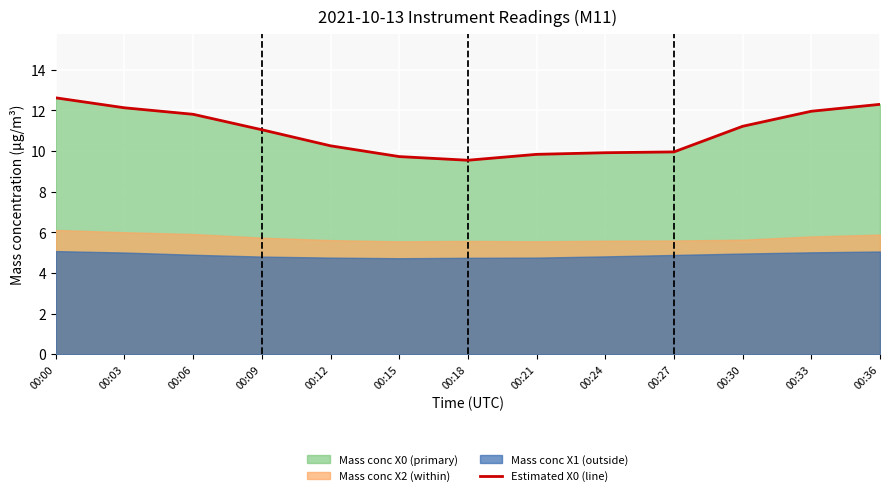

Reading right to left, what are all the values shown in this chart?

12.3	12.0	11.2	10.0	9.9	9.8	9.6	9.7	10.3	11.1	11.8	12.1	12.6